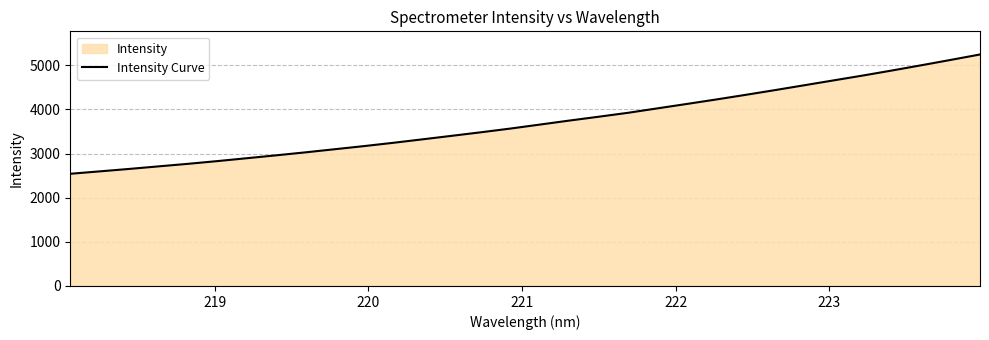

Does the chart display data point markers on the line(s)?

No